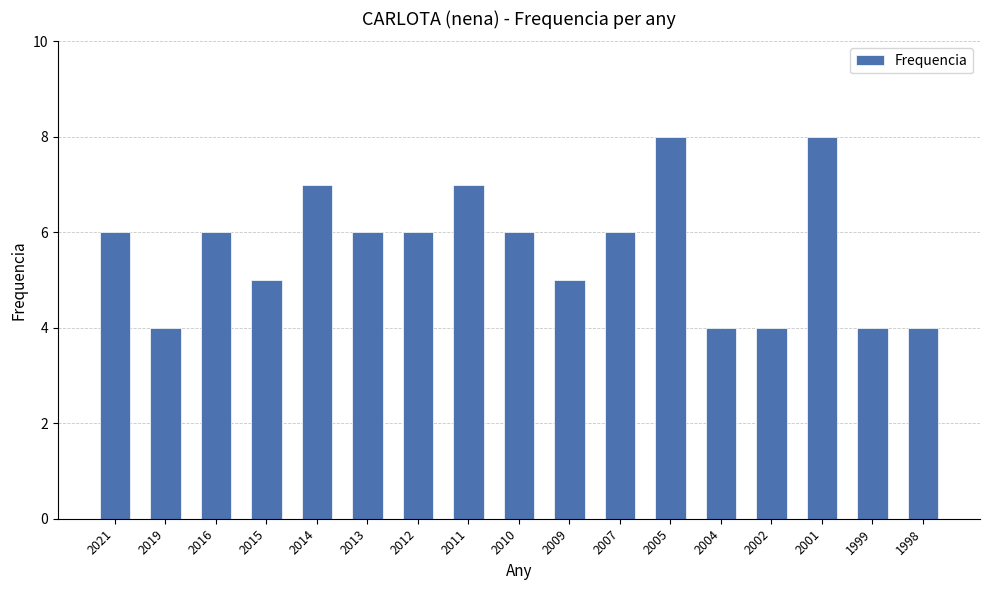

What is the sum of all values?

96